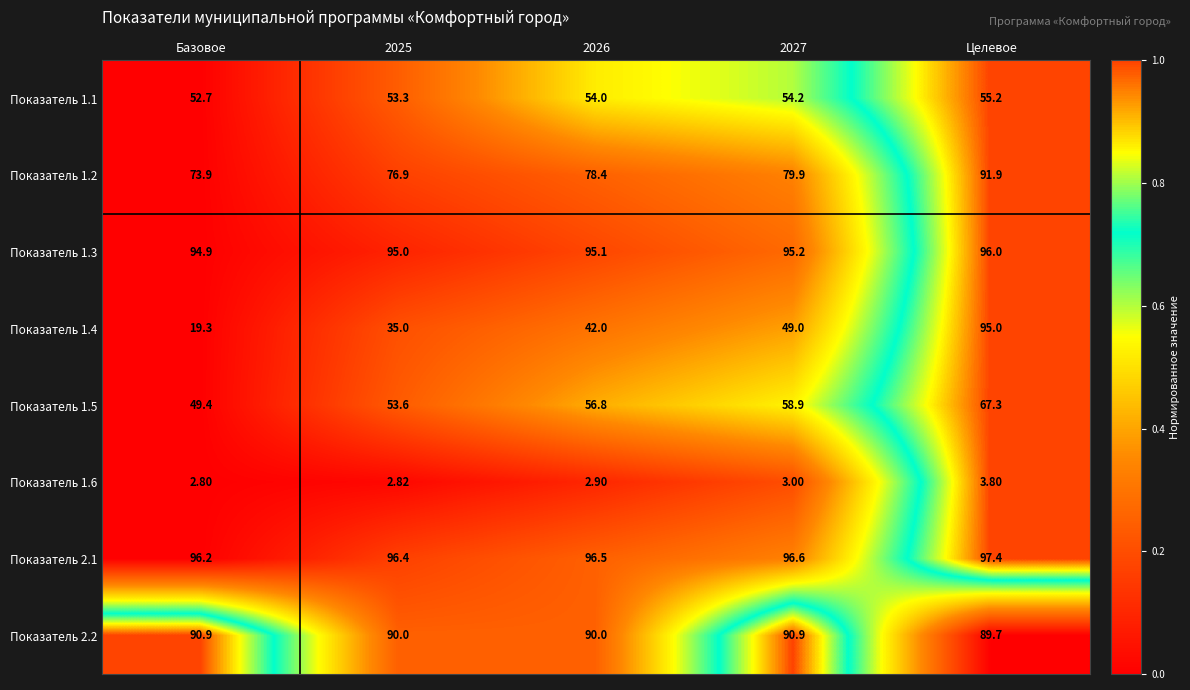

At which label does Показатель 1.3 reach its minimum?

Базовое